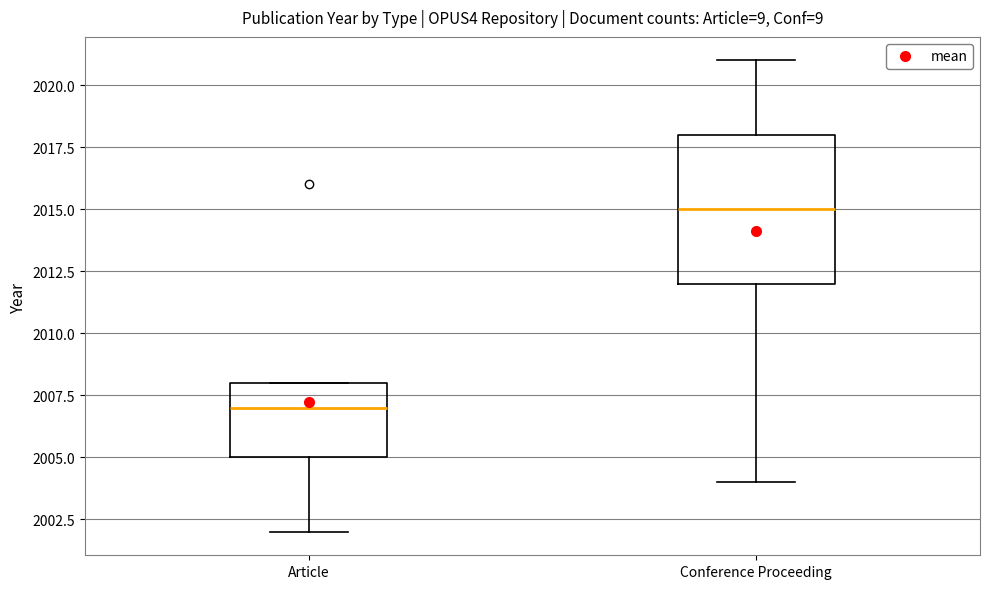

Which box has the lowest median line?

Article